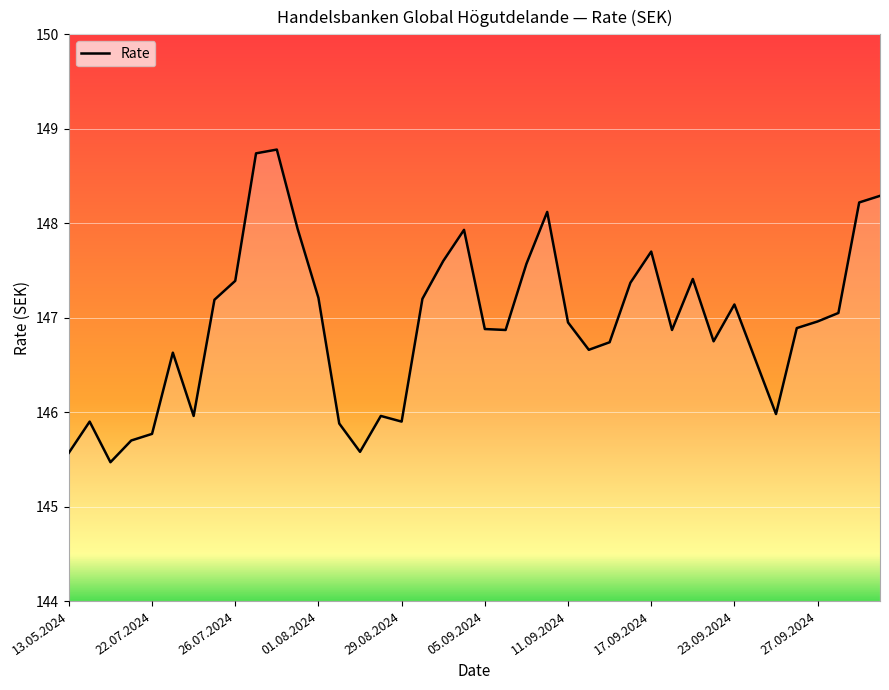

What is the smallest value displayed?

145.5